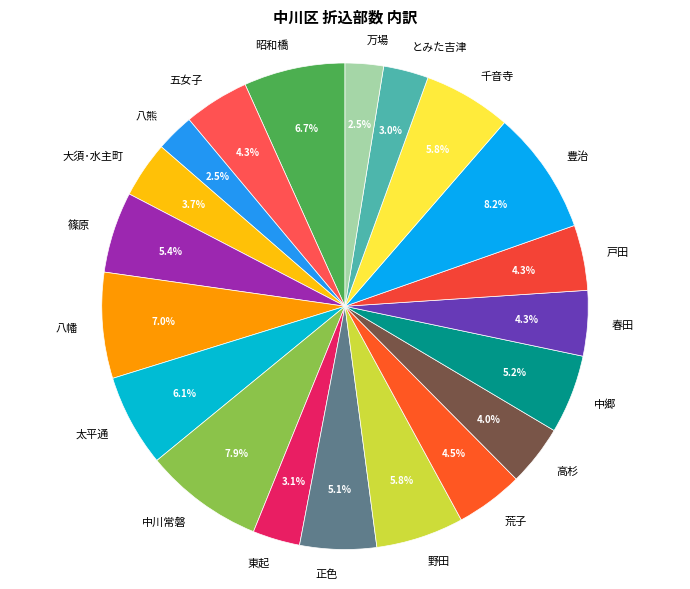

The 篠原 slice represents 5% of the pie. True or false?

True